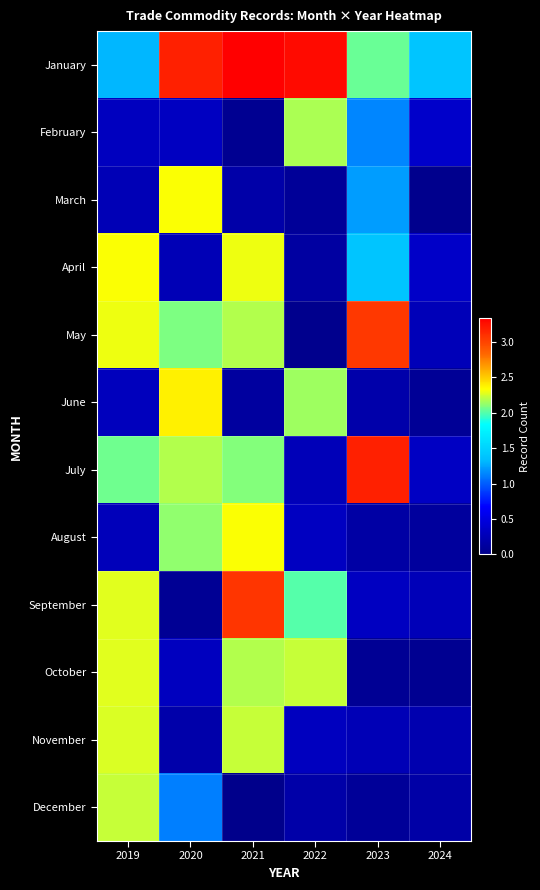

Reading left to right, what are all the values shown in this chart?

January: 2019=1.3	2020=3.2	2021=3.3	2022=3.3	2023=2.0	2024=1.4
February: 2019=0.3	2020=0.3	2021=0.1	2022=2.2	2023=1.1	2024=0.4
March: 2019=0.3	2020=2.3	2021=0.2	2022=0.1	2023=1.2	2024=0.0
April: 2019=2.3	2020=0.3	2021=2.3	2022=0.1	2023=1.4	2024=0.4
May: 2019=2.3	2020=2.1	2021=2.2	2022=0.0	2023=3.1	2024=0.3
June: 2019=0.3	2020=2.4	2021=0.1	2022=2.1	2023=0.2	2024=0.1
July: 2019=2.1	2020=2.2	2021=2.1	2022=0.3	2023=3.2	2024=0.3
August: 2019=0.3	2020=2.1	2021=2.3	2022=0.3	2023=0.2	2024=0.1
September: 2019=2.3	2020=0.1	2021=3.1	2022=2.0	2023=0.3	2024=0.3
October: 2019=2.3	2020=0.3	2021=2.2	2022=2.2	2023=0.1	2024=0.0
November: 2019=2.3	2020=0.2	2021=2.2	2022=0.3	2023=0.3	2024=0.2
December: 2019=2.2	2020=1.1	2021=0.0	2022=0.2	2023=0.1	2024=0.2